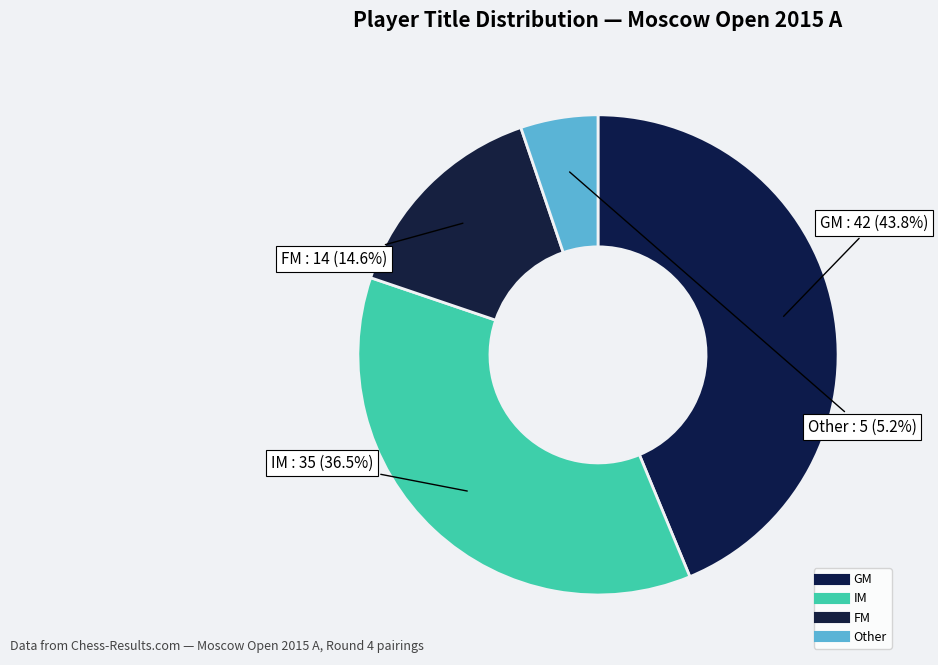

What is the largest slice in the pie chart?

GM